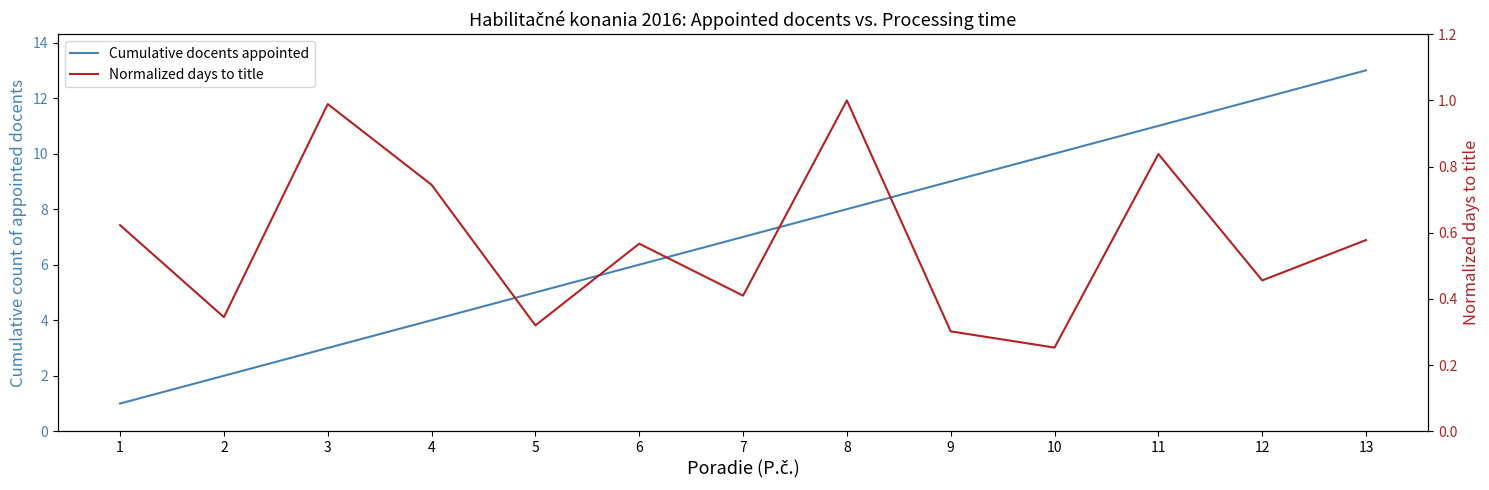

What value does the Cumulative docents appointed series have at 10?

10.0